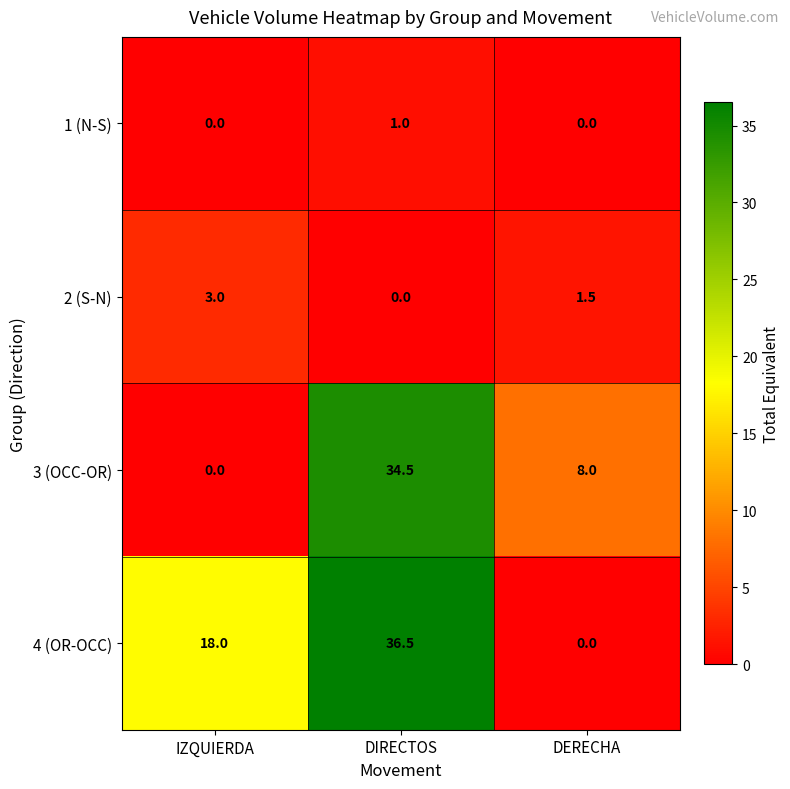

Which series has the largest total across all categories?

4 (OR-OCC)